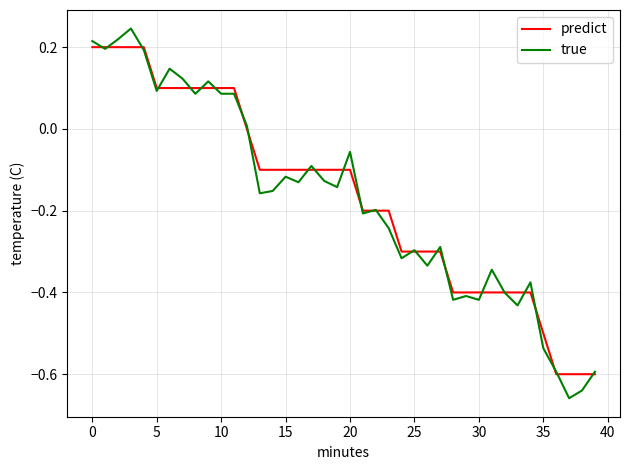

Which series has the widest spread of values?

true